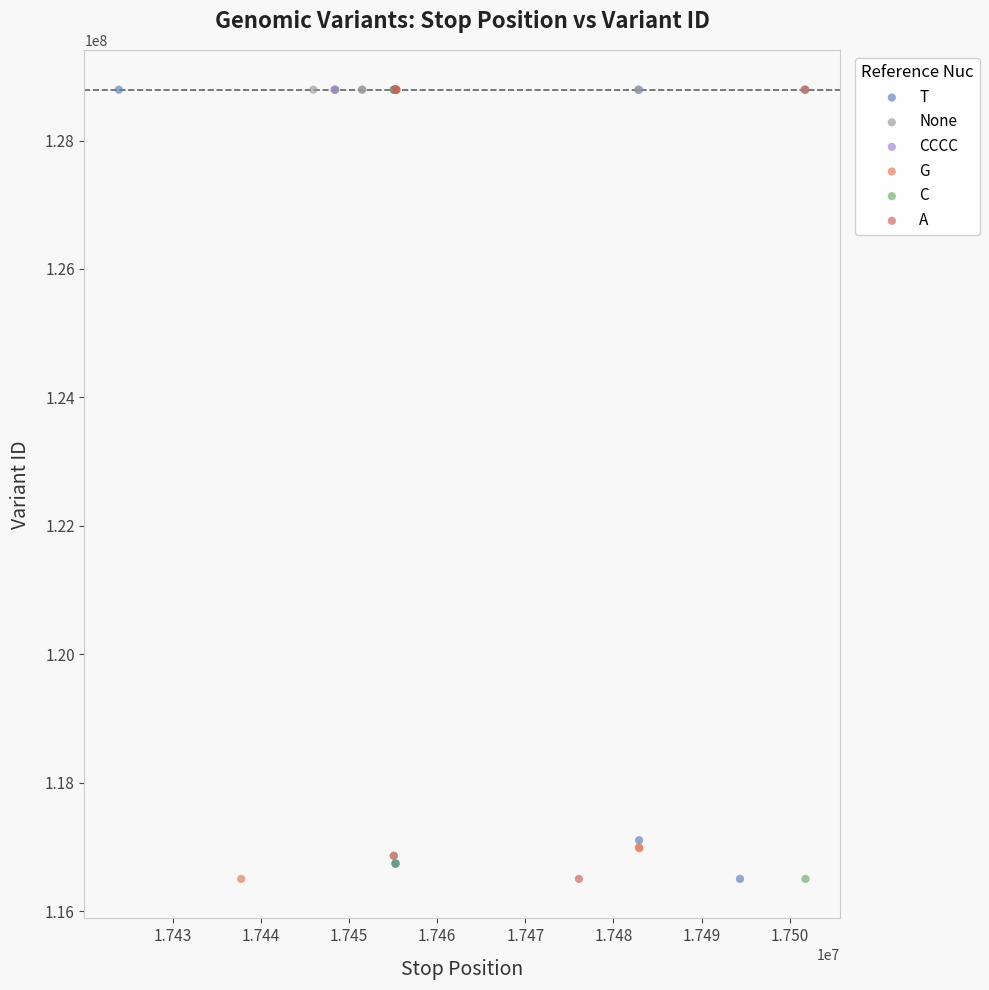

What are all the series names shown in the legend?

T, None, CCCC, G, C, A